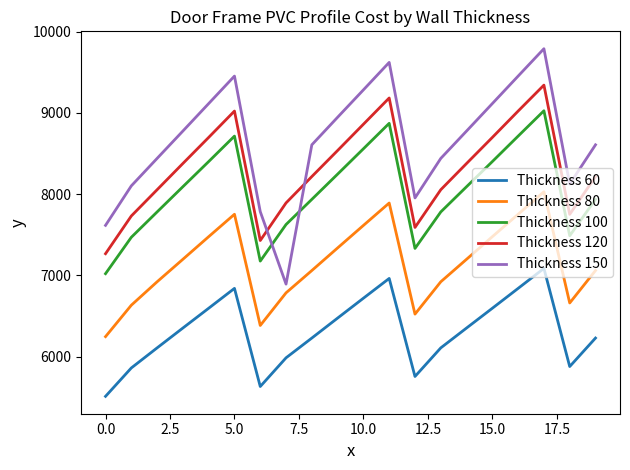

True or false: Thickness 80 and Thickness 100 intersect in this chart.

False